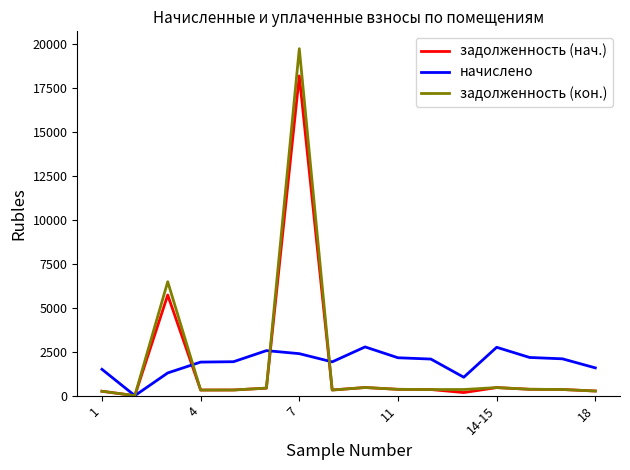

Which series has the widest spread of values?

задолженность (кон.)